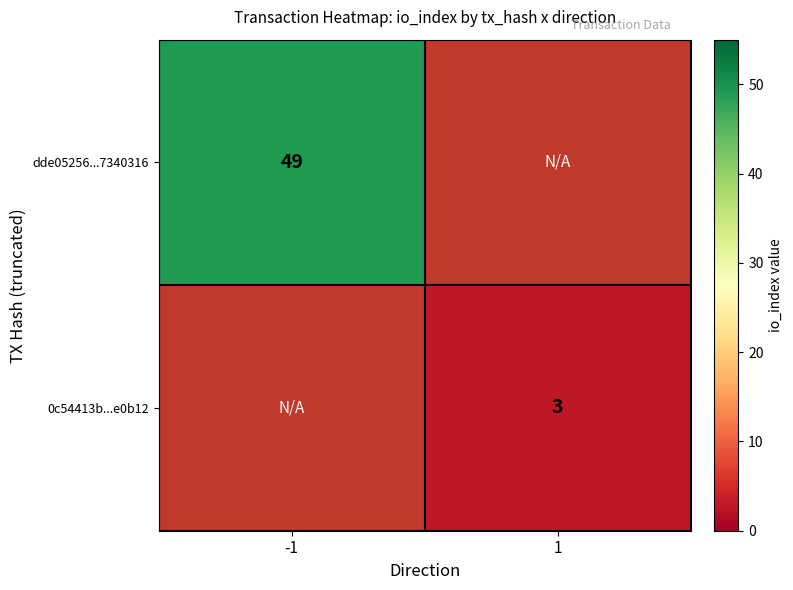

True or false: 0c54413b...e0b12 has a value of 5 at 1.

False